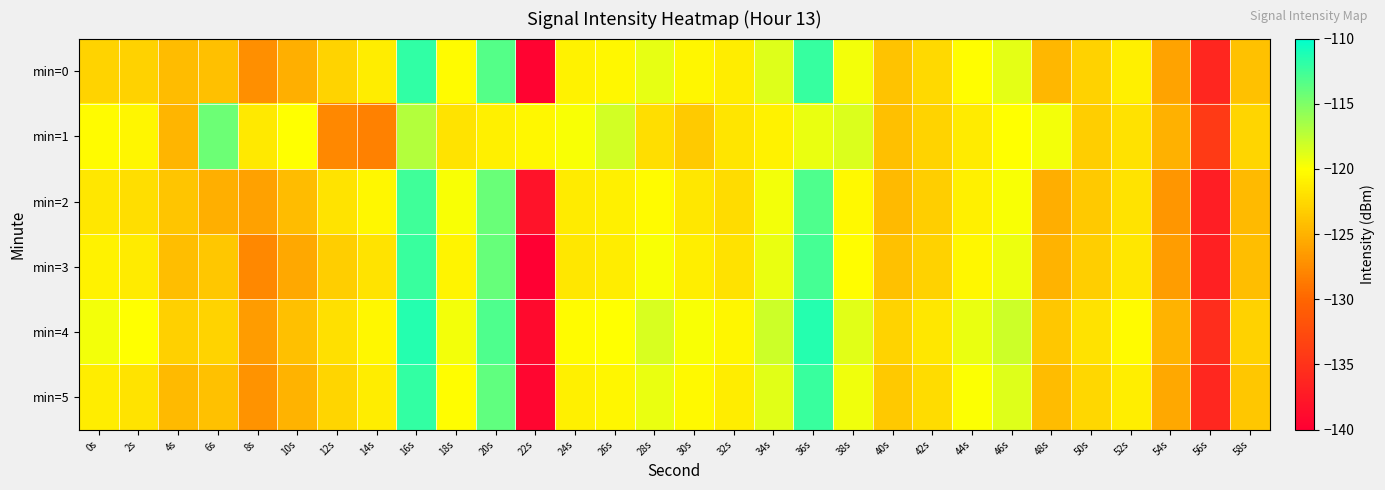

At which category is the sum across all series the highest?

16s